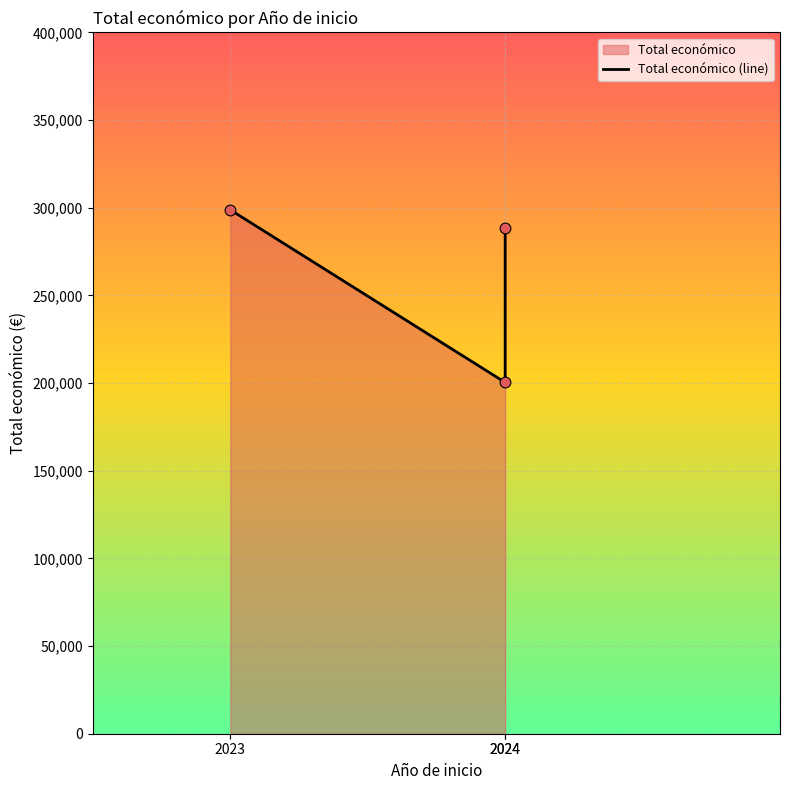

Between 2024 and 2024, which is larger?

2024